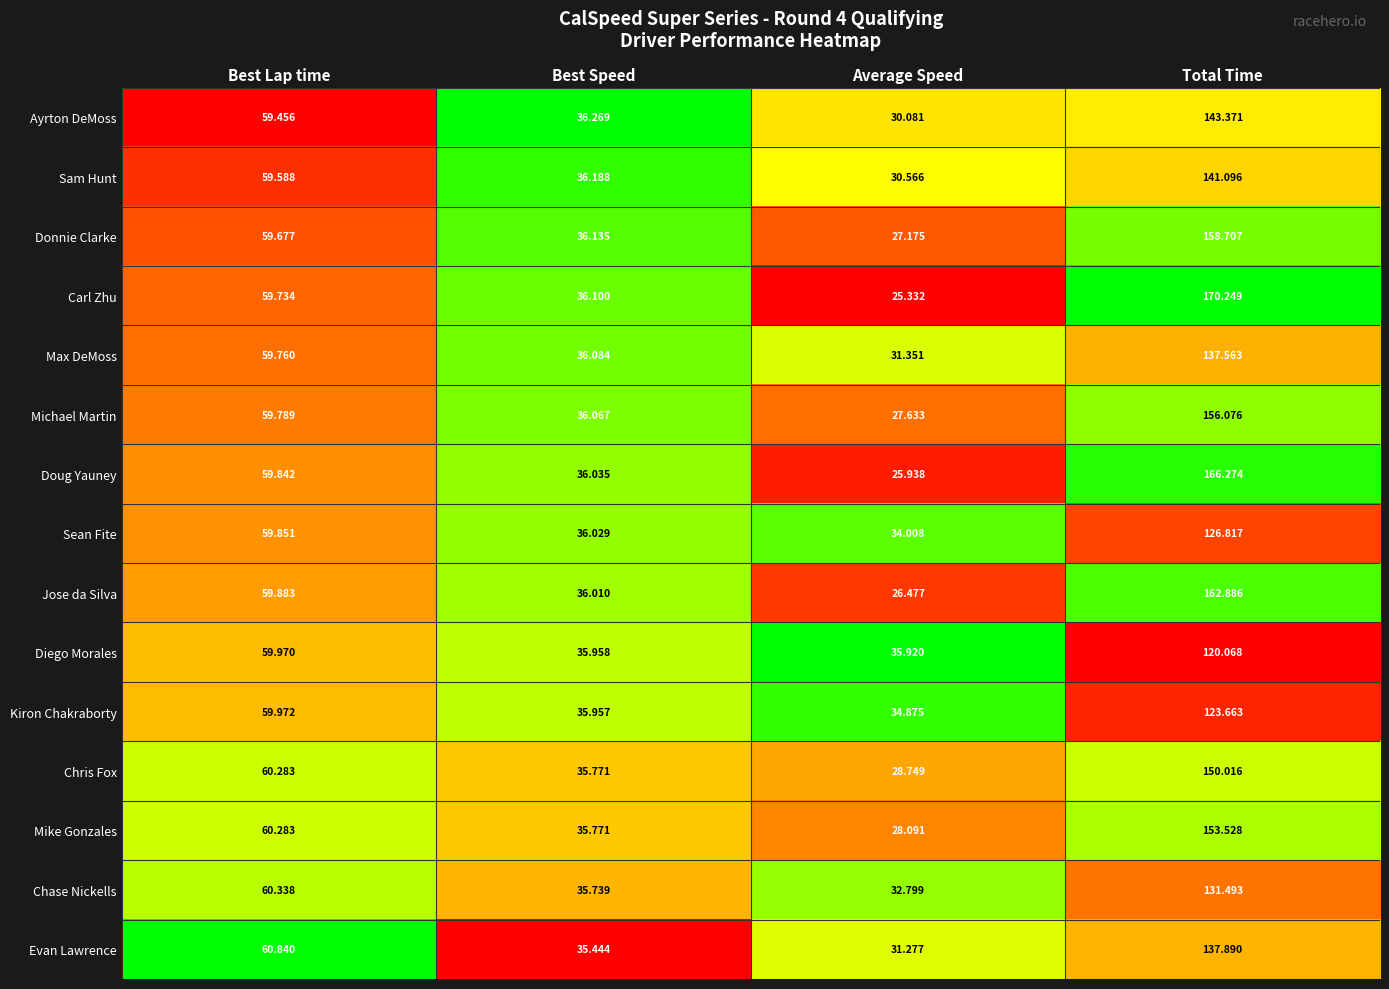

At which category is the sum across all series the highest?

Total Time